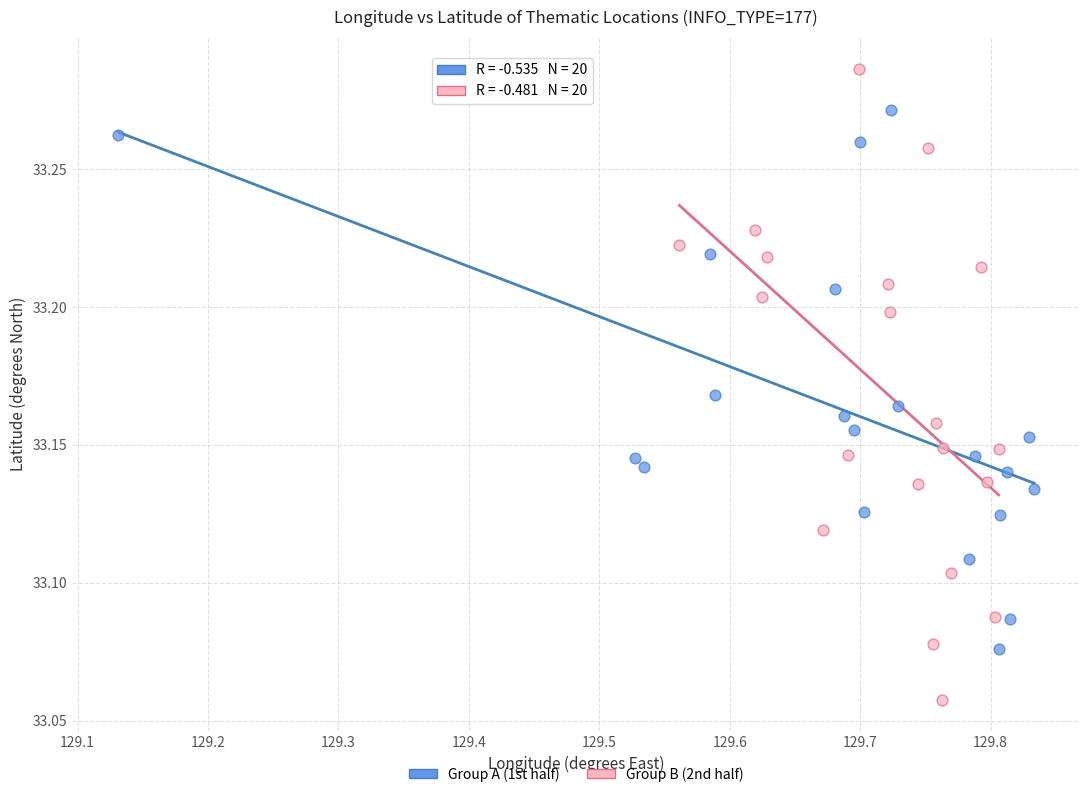

Which series has the largest Y range (max minus min)?

Group B (2nd half)